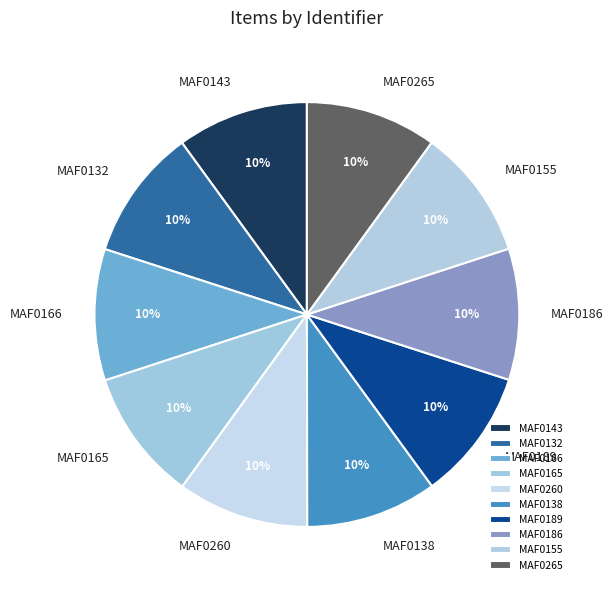

Approximately how many times larger is the value at MAF0165 compared to MAF0189?

1.0